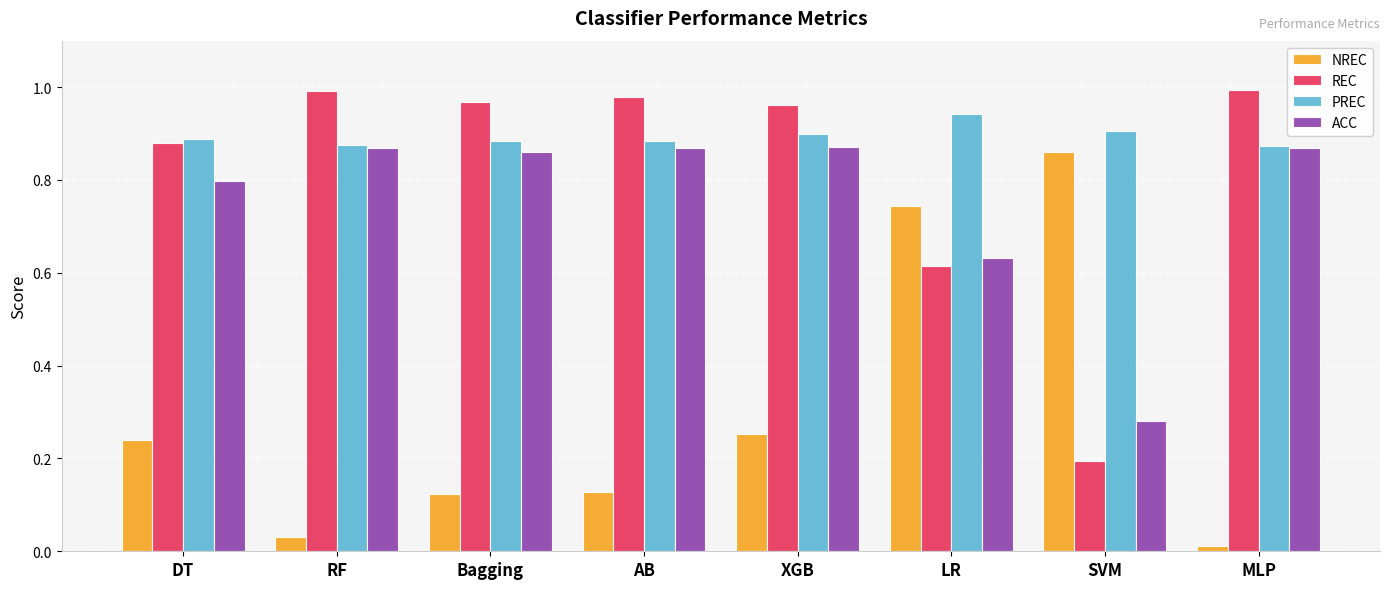

Count the number of data series in this chart.

4